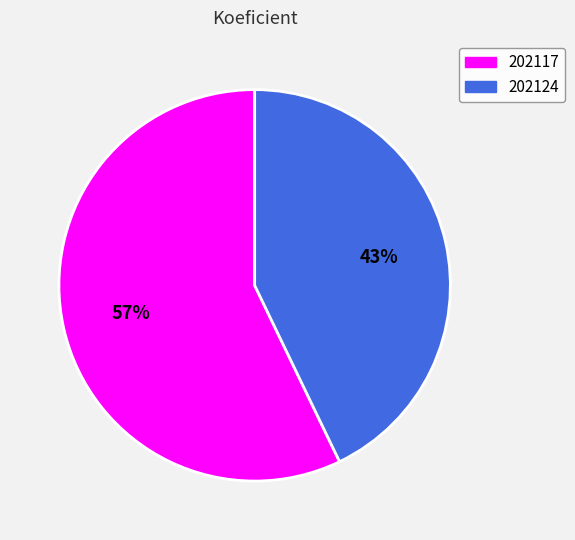

Do 202124 and 202117 together represent more than half of the pie?

Yes